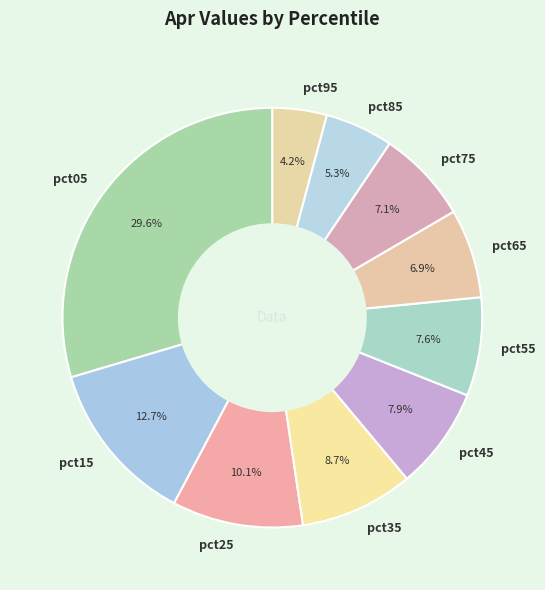

Approximately how many times larger is the value at pct55 compared to pct05?

0.3